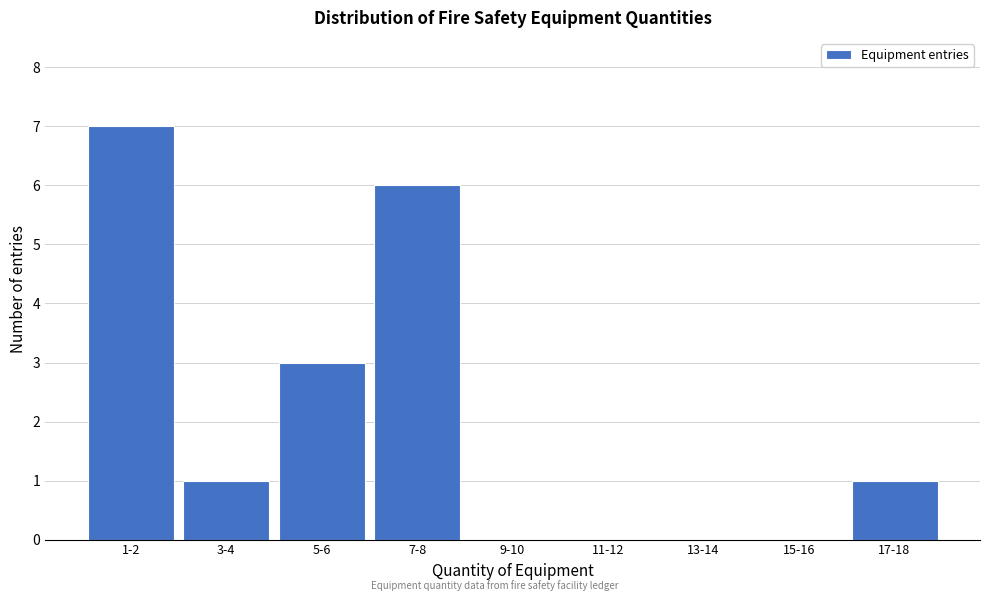

Reading left to right, extract all data points from this chart.

1-2=7	3-4=1	5-6=3	7-8=6	9-10=0	11-12=0	13-14=0	15-16=0	17-18=1